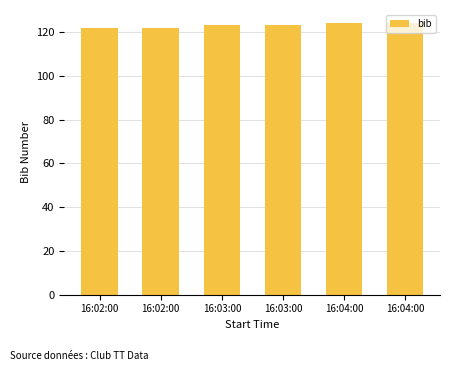

What is the sum of all values?

738